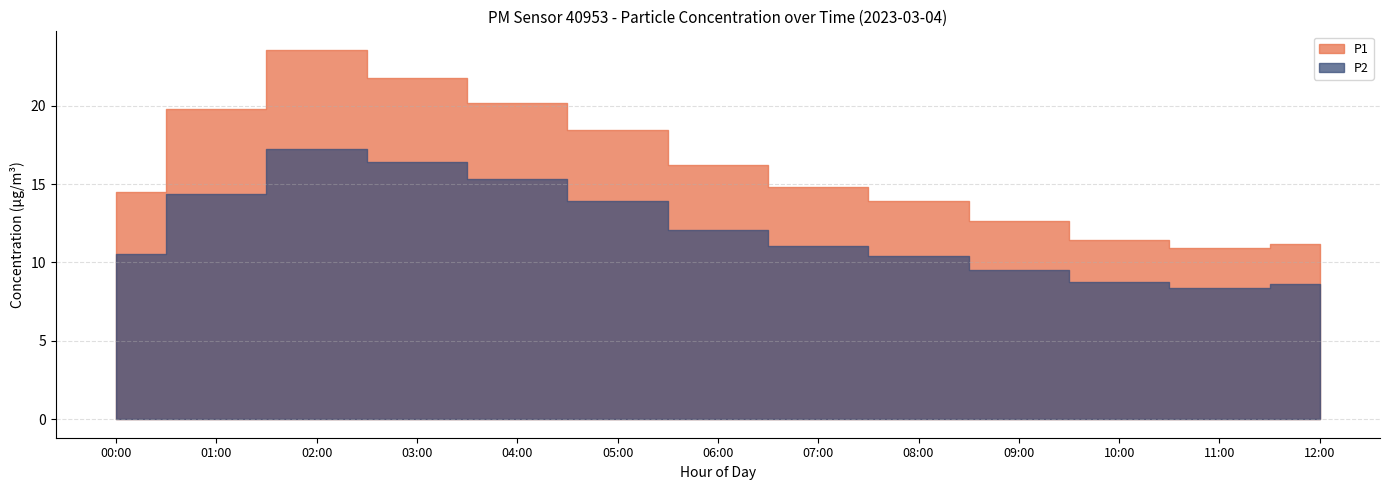

True or false: P1 and P2 intersect in this chart.

False